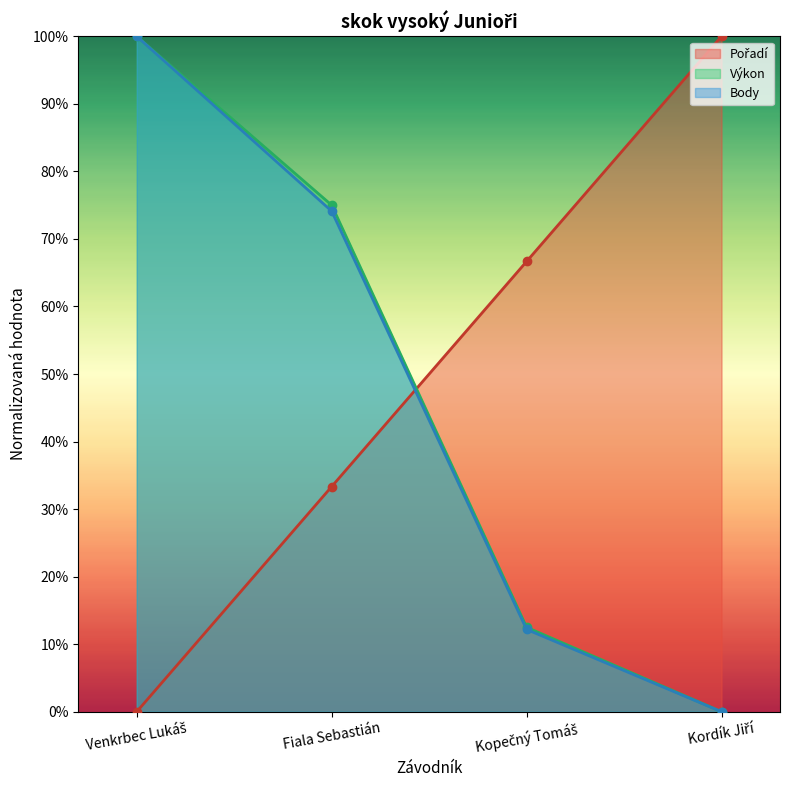

True or false: Výkon has a value of 0.0 at Kordík Jiří.

True